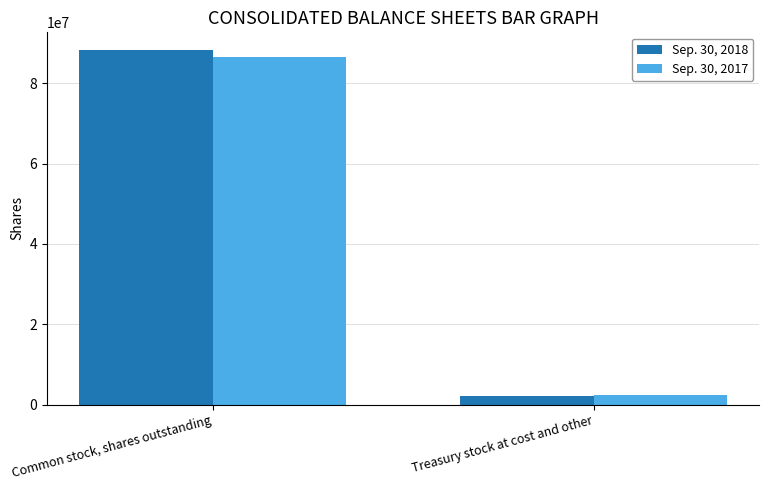

What is the value of the Sep. 30, 2018 bar at the 2nd from the left?

2185013